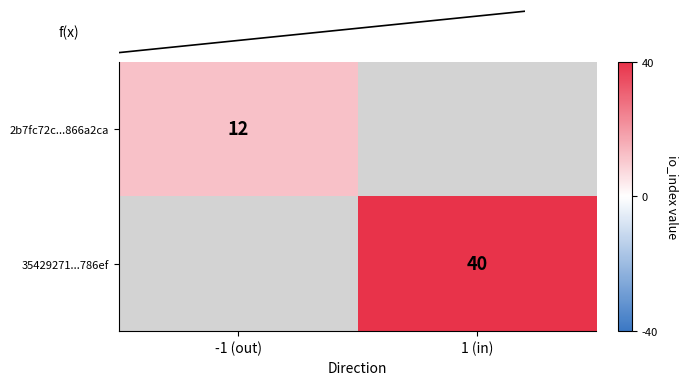

The value of 2b7fc72c...866a2ca at -1 (out) is 12. True or false?

True